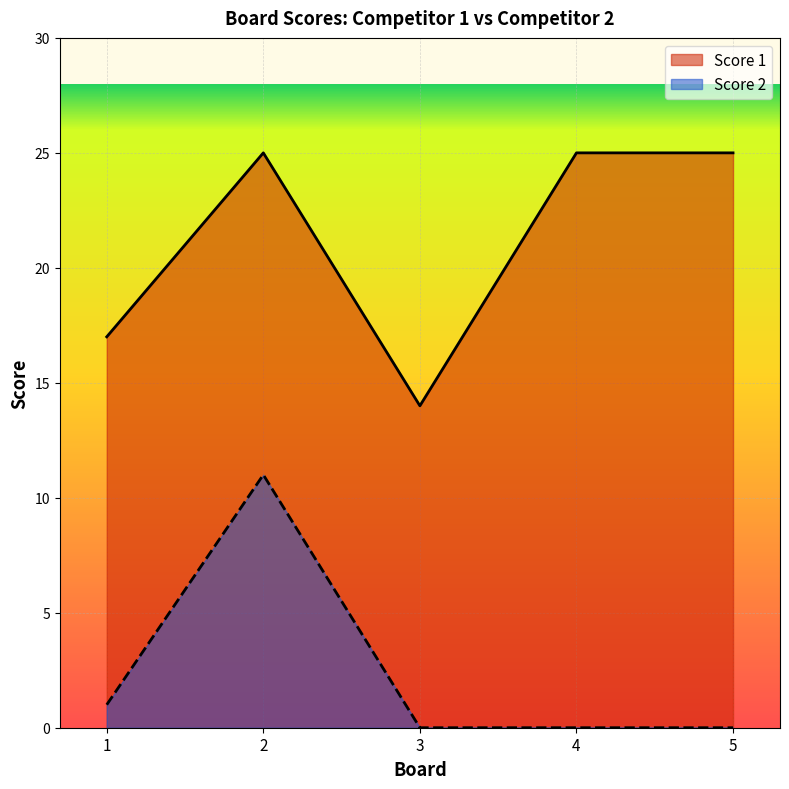

What is the sum of all Score 2 values?

12